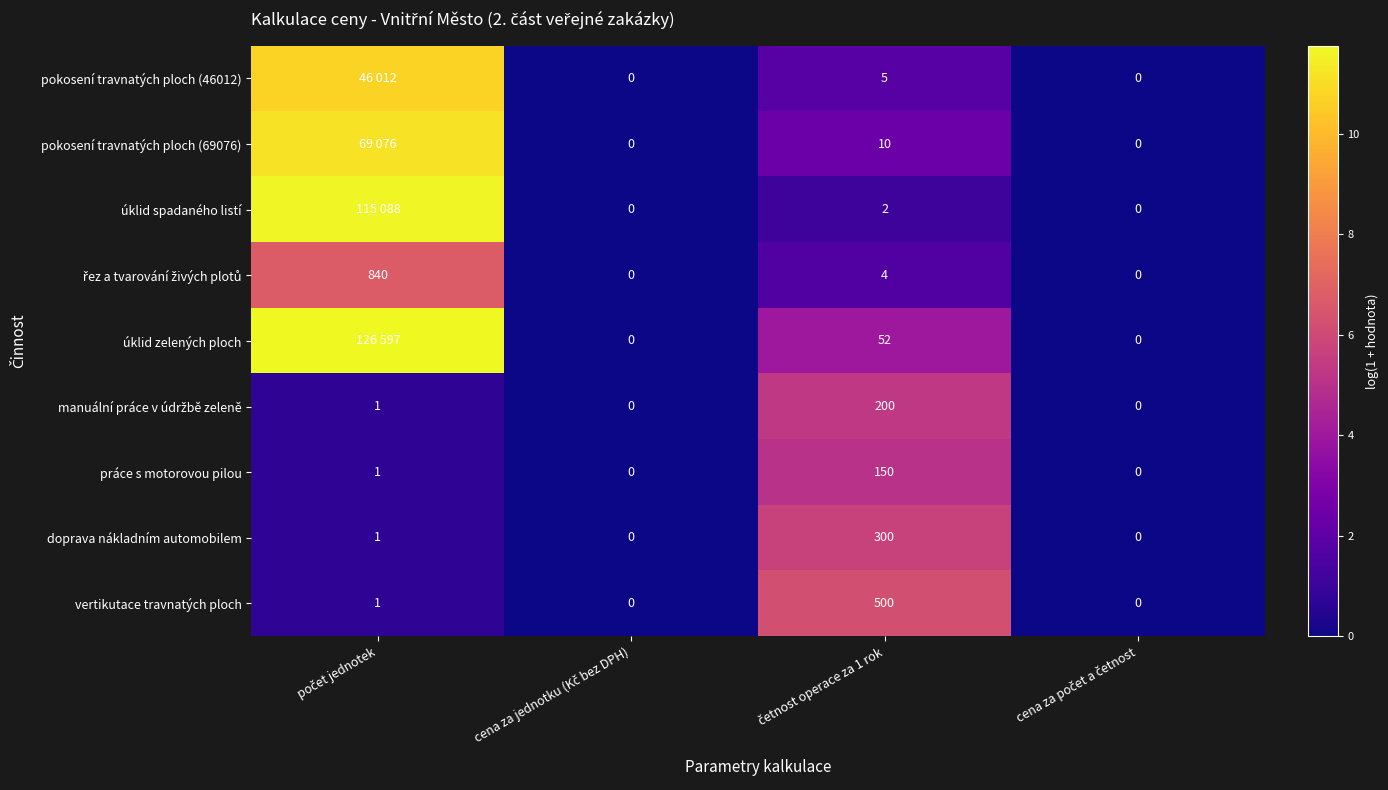

At cena za počet a četnost, list the series in order from largest to smallest.

pokosení travnatých ploch (46012), pokosení travnatých ploch (69076), úklid spadaného listí, řez a tvarování živých plotů, úklid zelených ploch, manuální práce v údržbě zeleně, práce s motorovou pilou, doprava nákladním automobilem, vertikutace travnatých ploch